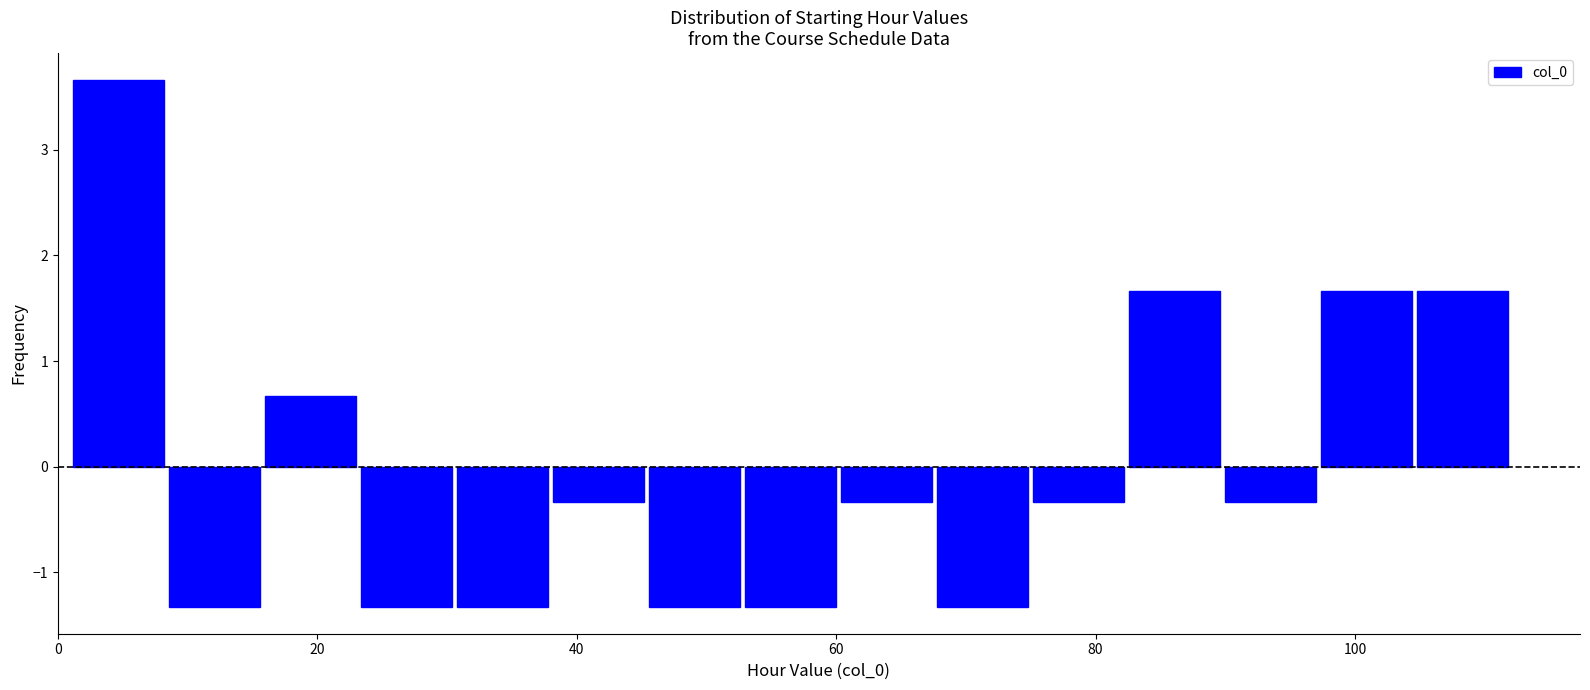

Around what value on the x-axis is the tallest bar? Give the approximate position of its centre, as read against the axis.

4